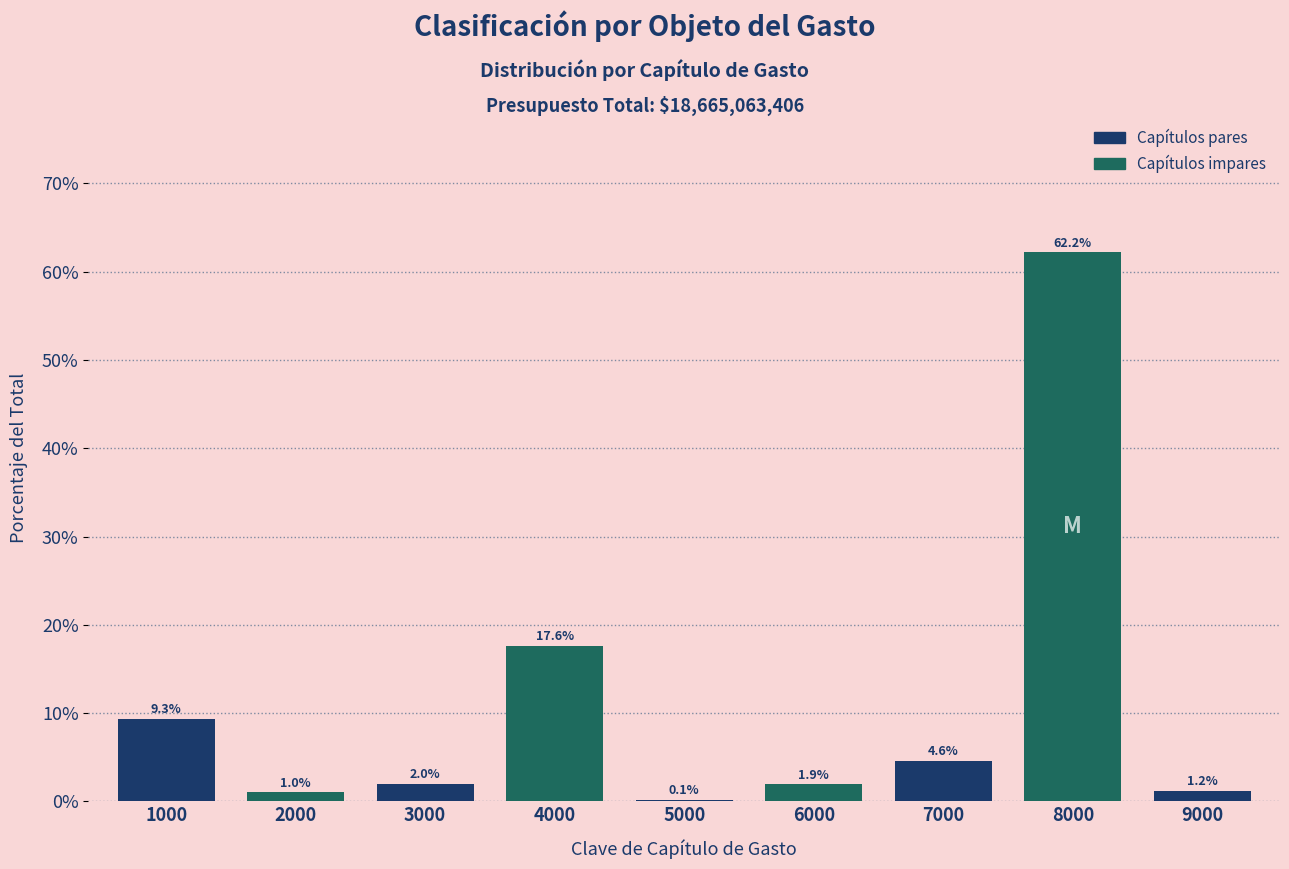

Reading left to right, list all the values displayed in this chart.

1000=9.3	2000=1.0	3000=2.0	4000=17.6	5000=0.1	6000=1.9	7000=4.6	8000=62.2	9000=1.2